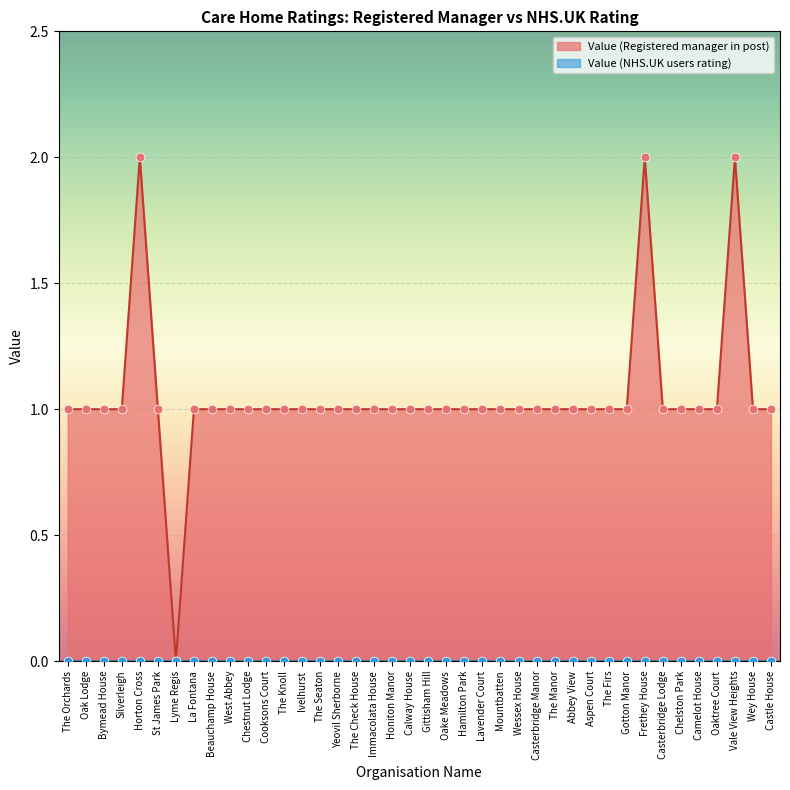

Between The Manor and Mountbatten, which is larger?

The Manor